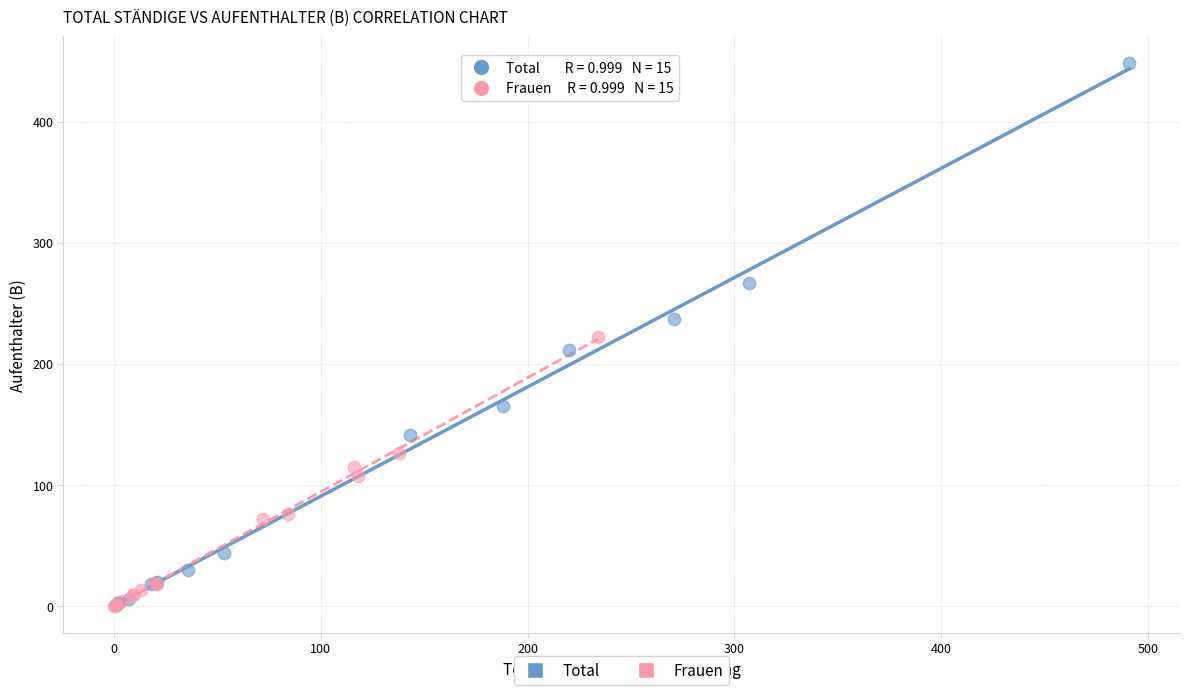

Which series has the widest spread of Y values?

Total